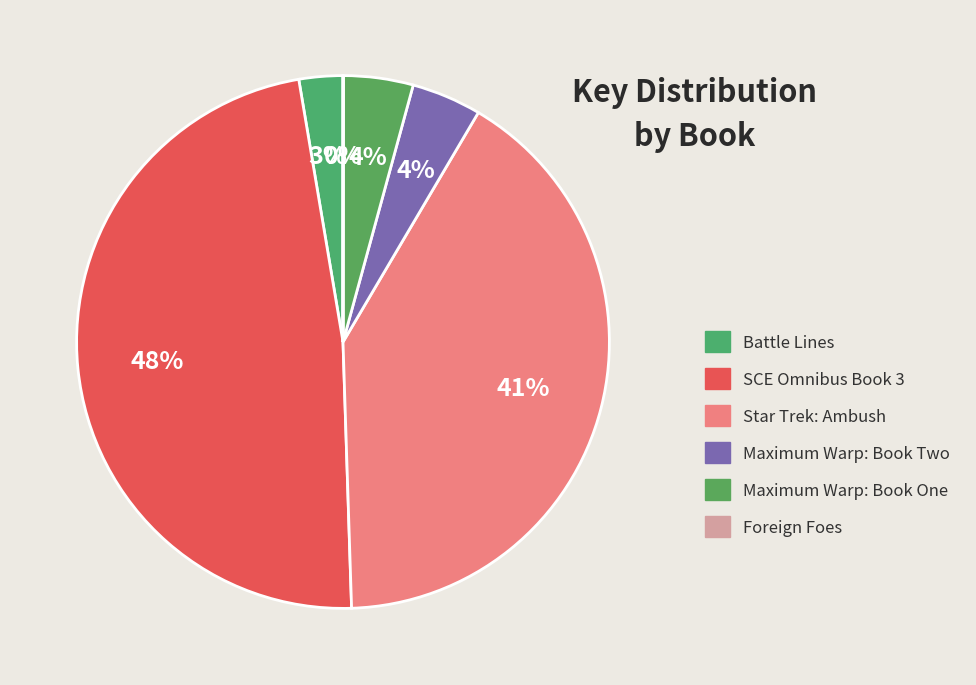

What is the change in value from Battle Lines to Foreign Foes?

-1052667